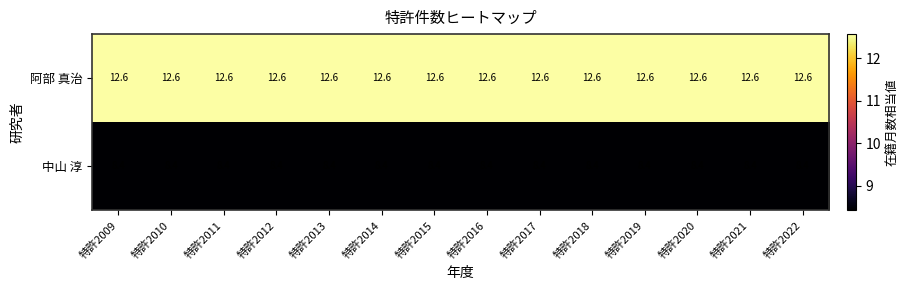

The value of 阿部 真治 at 特許2012 is 12.6. True or false?

True